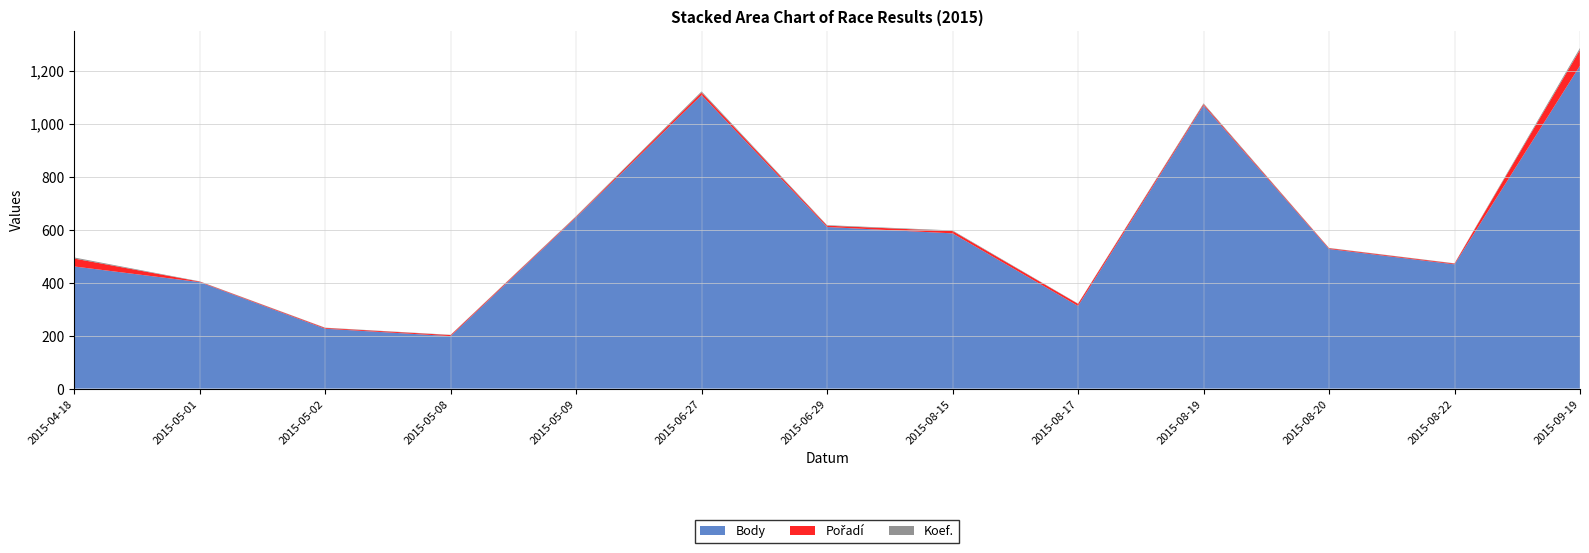

Reading left to right, extract all data points from this chart.

Body: 2015-04-18=461	2015-05-01=402	2015-05-02=226	2015-05-08=198	2015-05-09=646	2015-06-27=1108	2015-06-29=610	2015-08-15=586	2015-08-17=312	2015-08-19=1069	2015-08-20=527	2015-08-22=469	2015-09-19=1219
Pořadí: 2015-04-18=30	2015-05-01=2	2015-05-02=3	2015-05-08=4	2015-05-09=3	2015-06-27=10	2015-06-29=5	2015-08-15=9	2015-08-17=8	2015-08-19=5	2015-08-20=3	2015-08-22=3	2015-09-19=60
Koef.: 2015-04-18=4	2015-05-01=1	2015-05-02=1	2015-05-08=1	2015-05-09=2	2015-06-27=4	2015-06-29=2	2015-08-15=2	2015-08-17=1	2015-08-19=3	2015-08-20=1	2015-08-22=1	2015-09-19=7